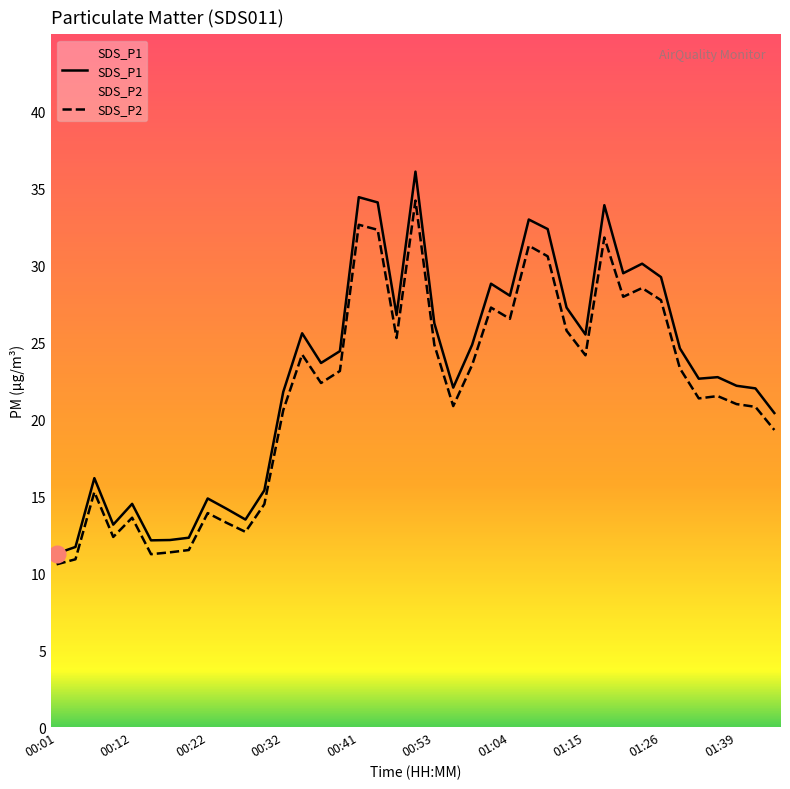

Which category has the lowest value in the SDS_P2 series?

00:01